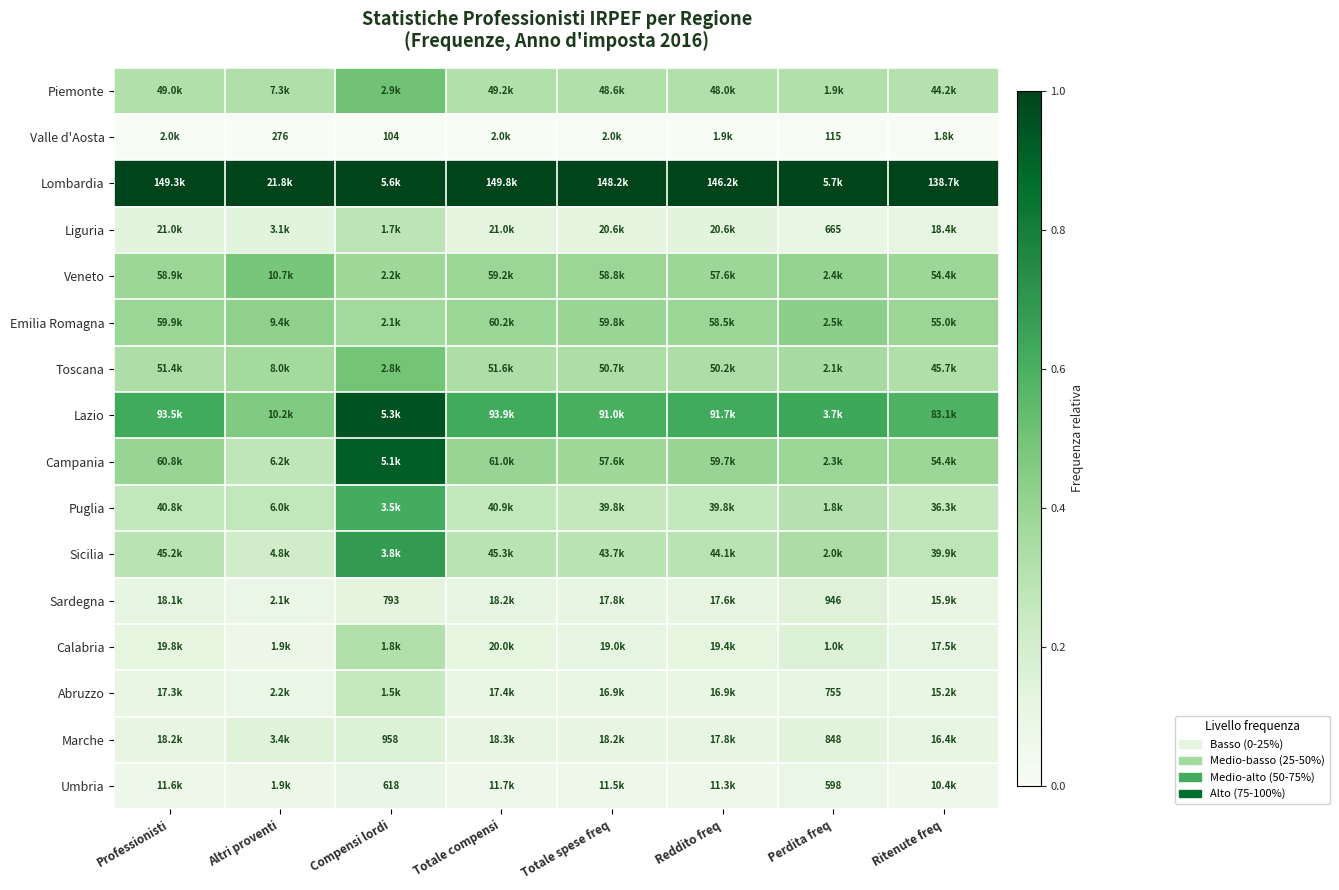

Which series has the largest total across all categories?

Lombardia